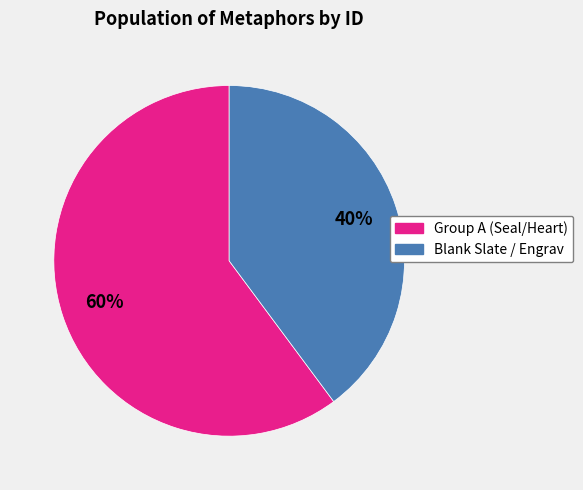

To the nearest percent, what is the difference between the largest and smallest slice percentages?

20%